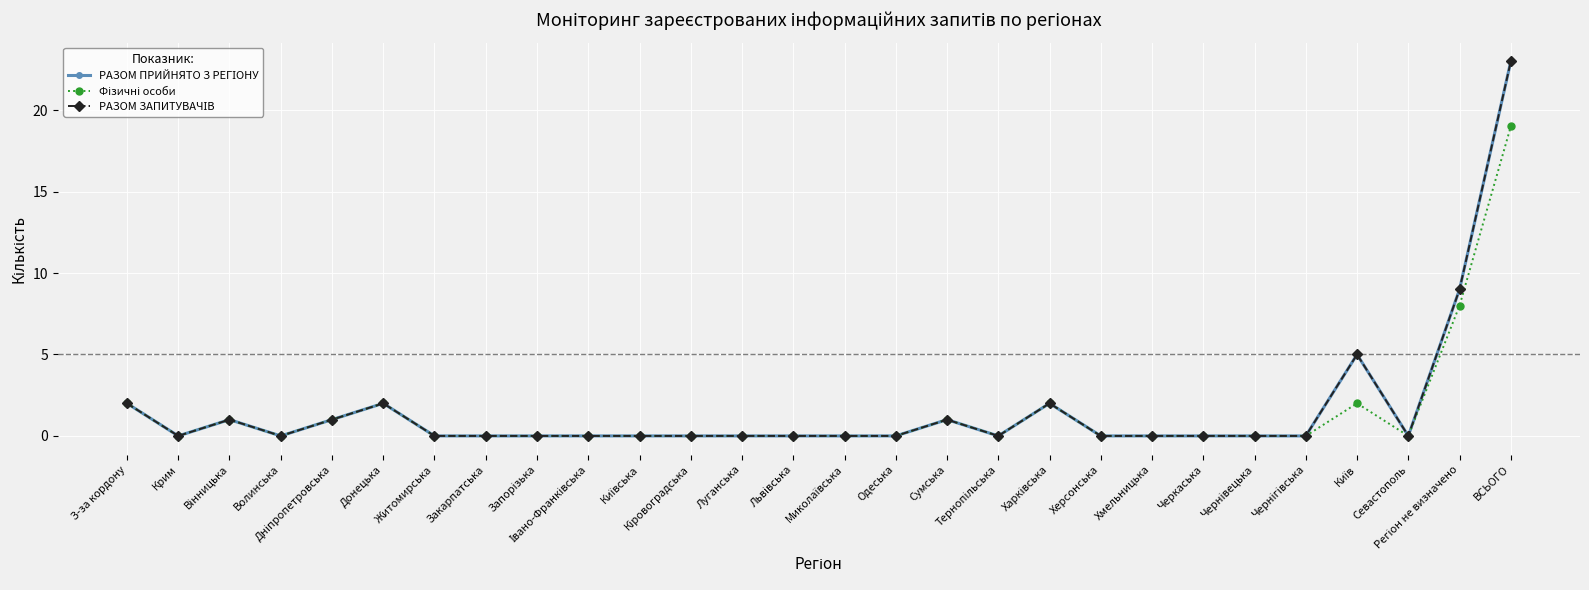

Is this an area chart (filled region under the line)?

No